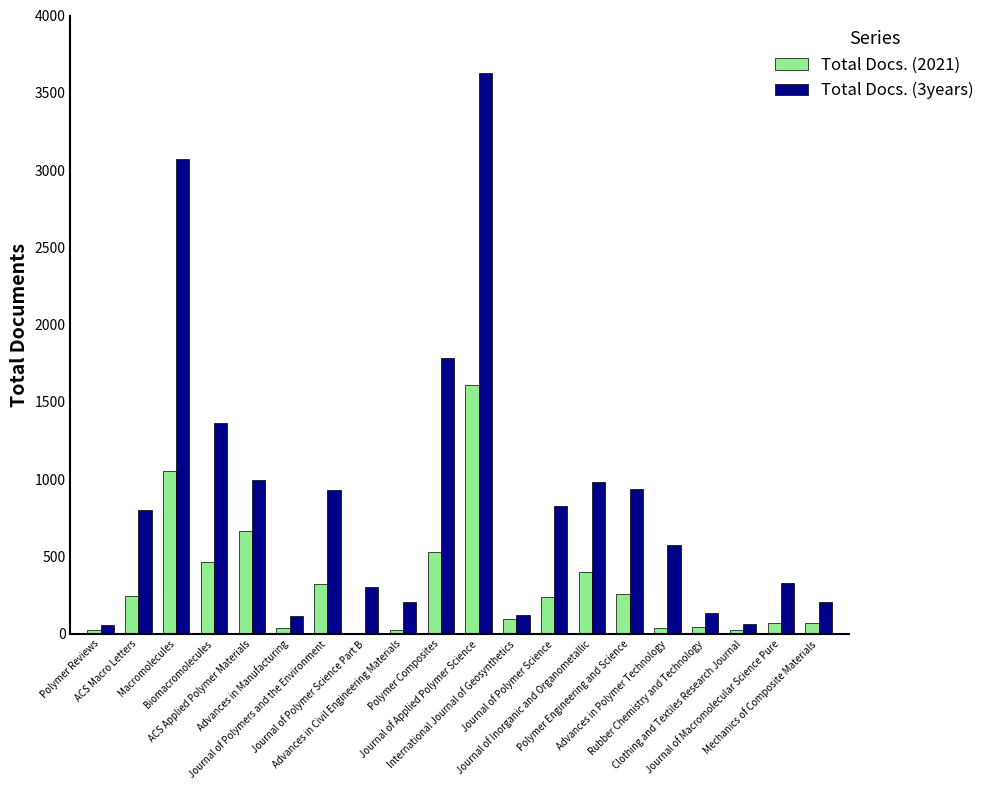

What is the approximate value of Total Docs. (2021) at Advances in Manufacturing, to the nearest 50?

50